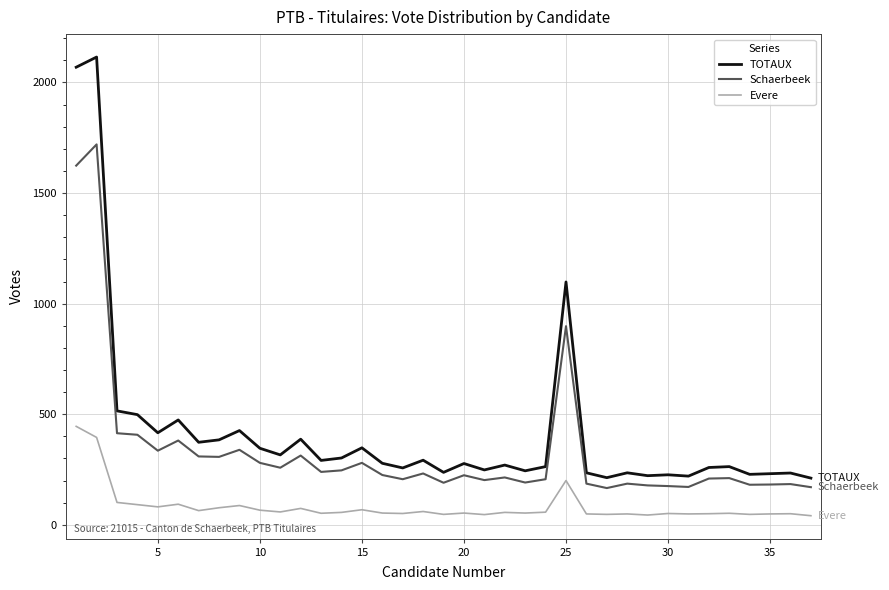

At how many categories does at least one series exceed 1702?

2